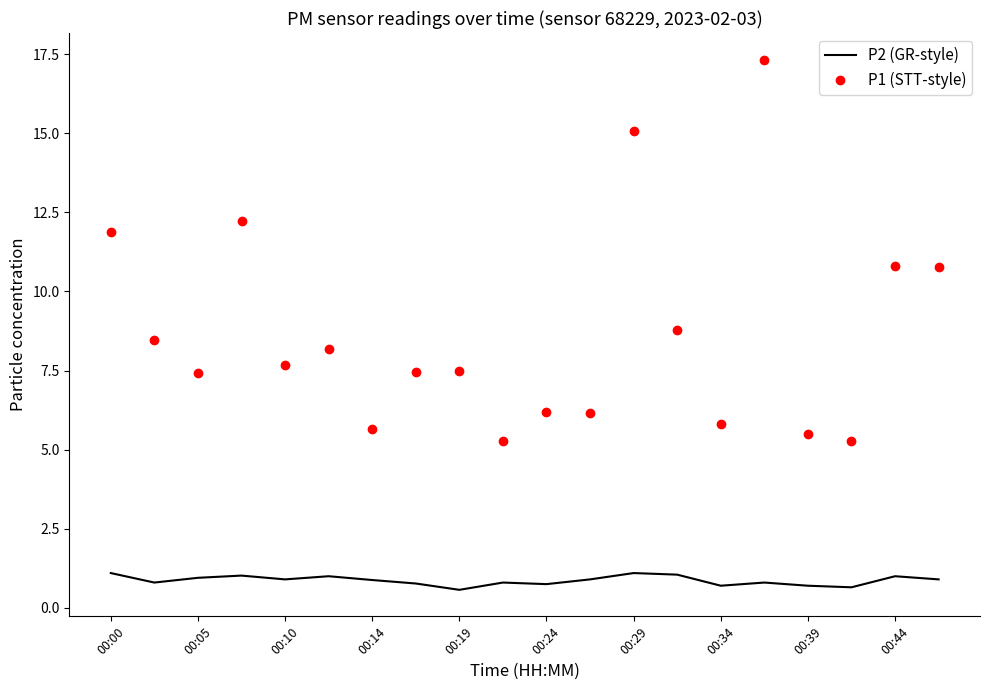

What is the maximum value shown in the chart?

17.3